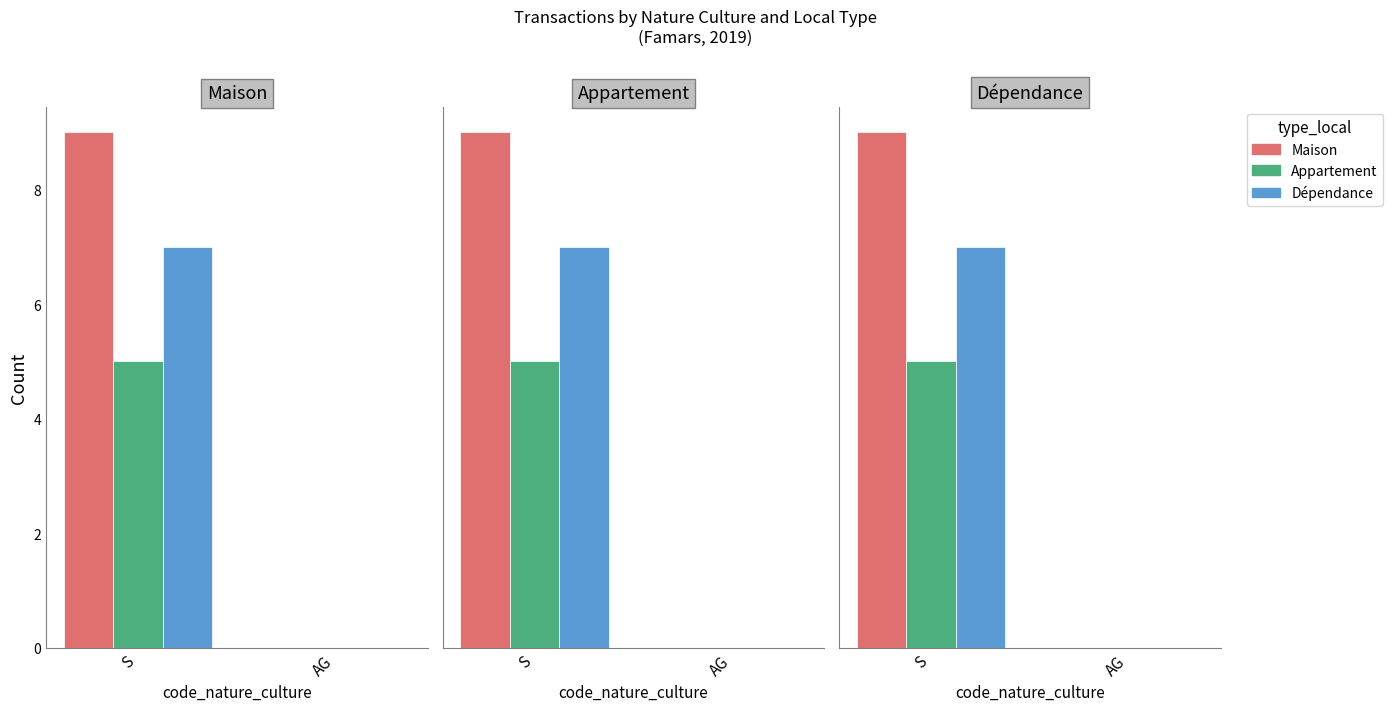

At how many categories does at least one series exceed 4?

1